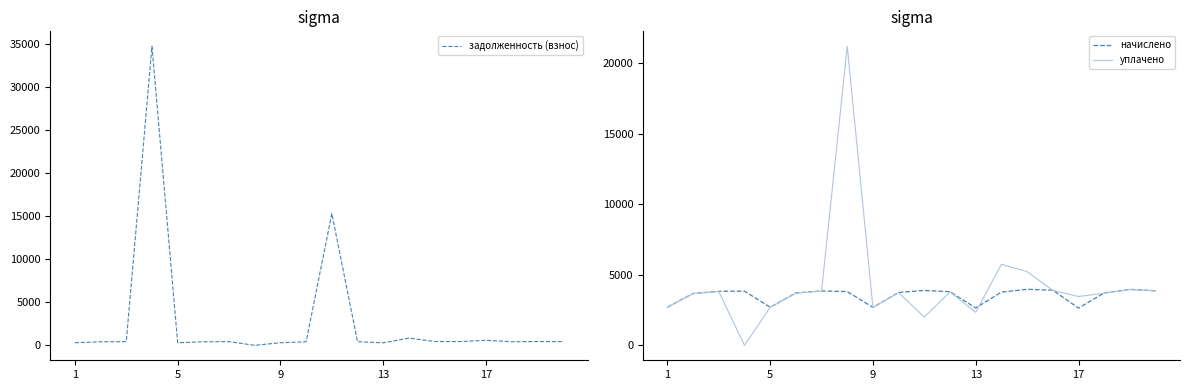

What is the highest value of the начислено series?

3970.7